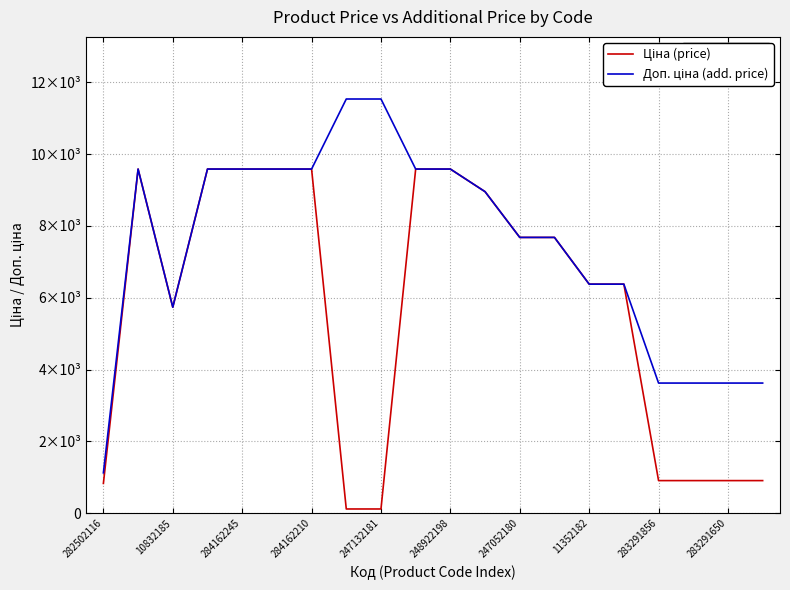

Does the chart have visible grid lines?

Yes